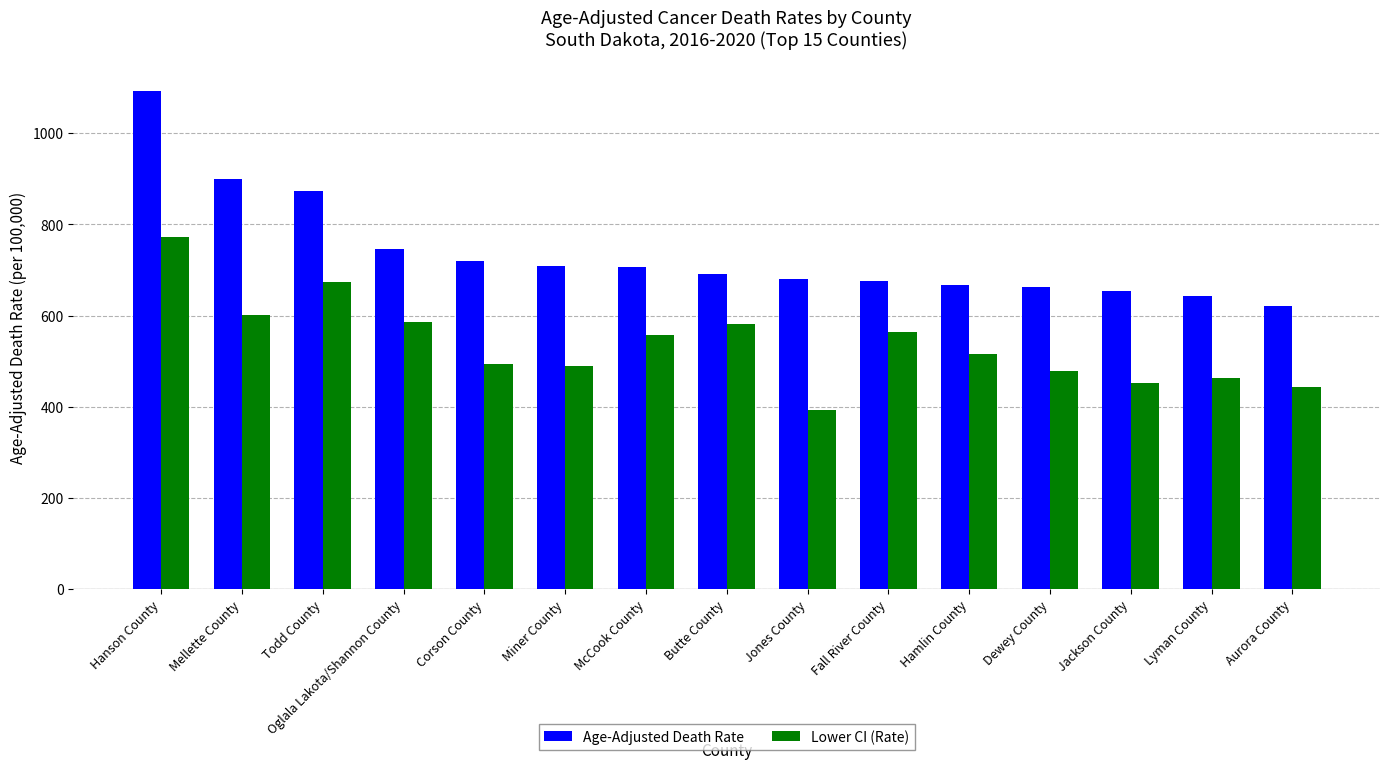

Is it true that Age-Adjusted Death Rate equals 512.0 at Hanson County?

False